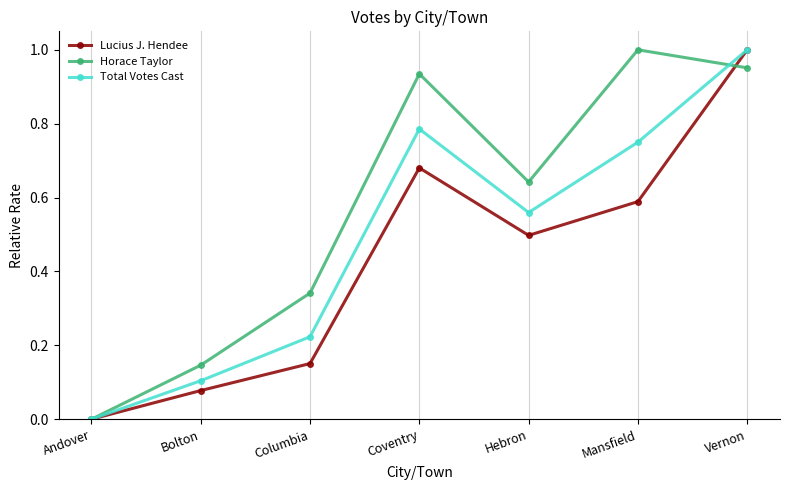

Between Andover and Columbia, which series saw the biggest shift?

Horace Taylor